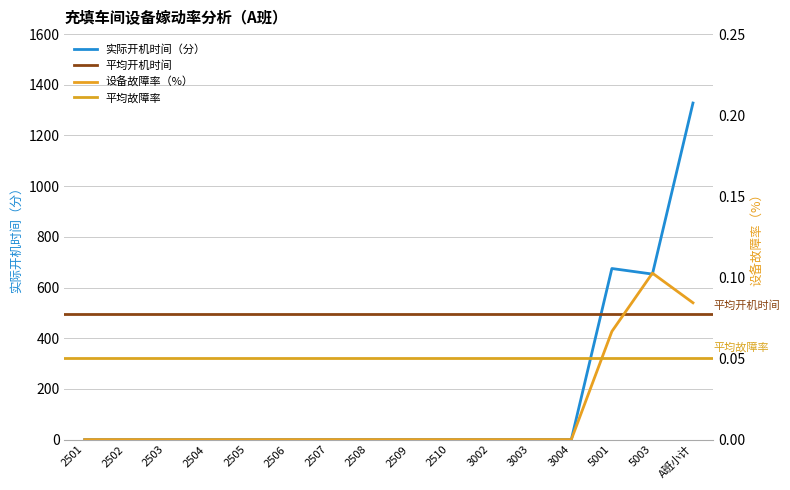

Between 2510 and 3002, which is larger?

2510